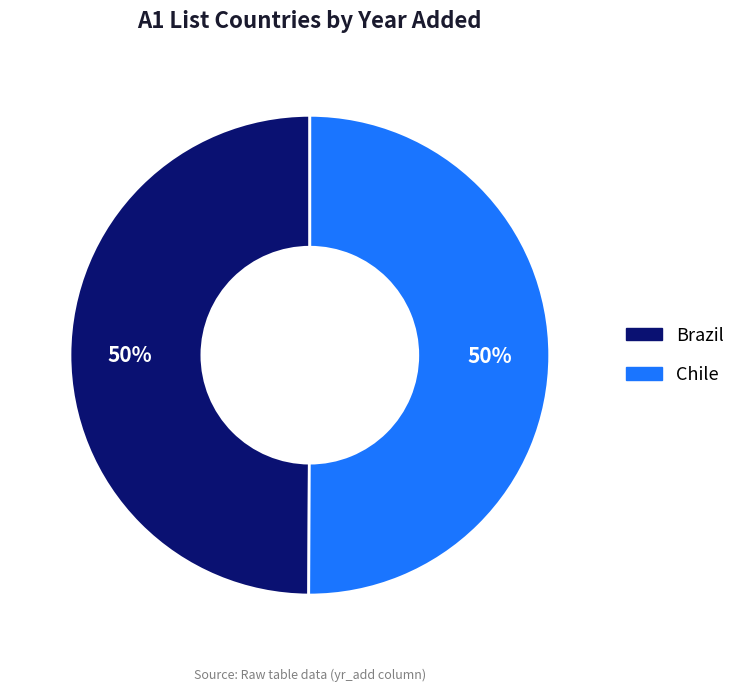

What is the ratio of the value at Chile to the value at Brazil?

1.0